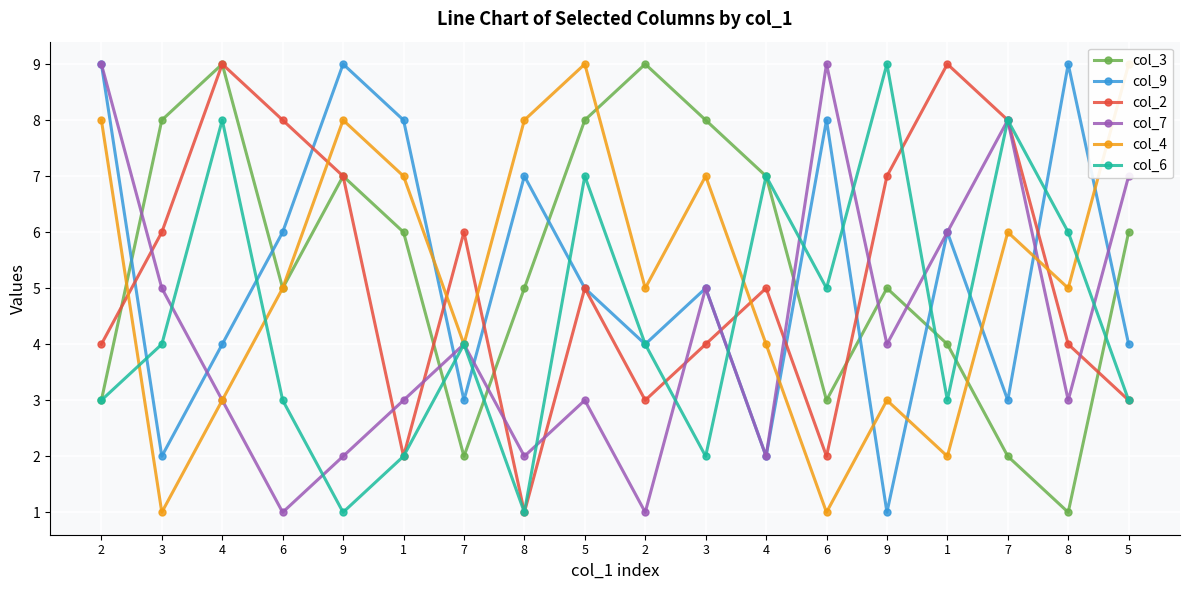

Is it true that col_9 equals 7 at 3?

False